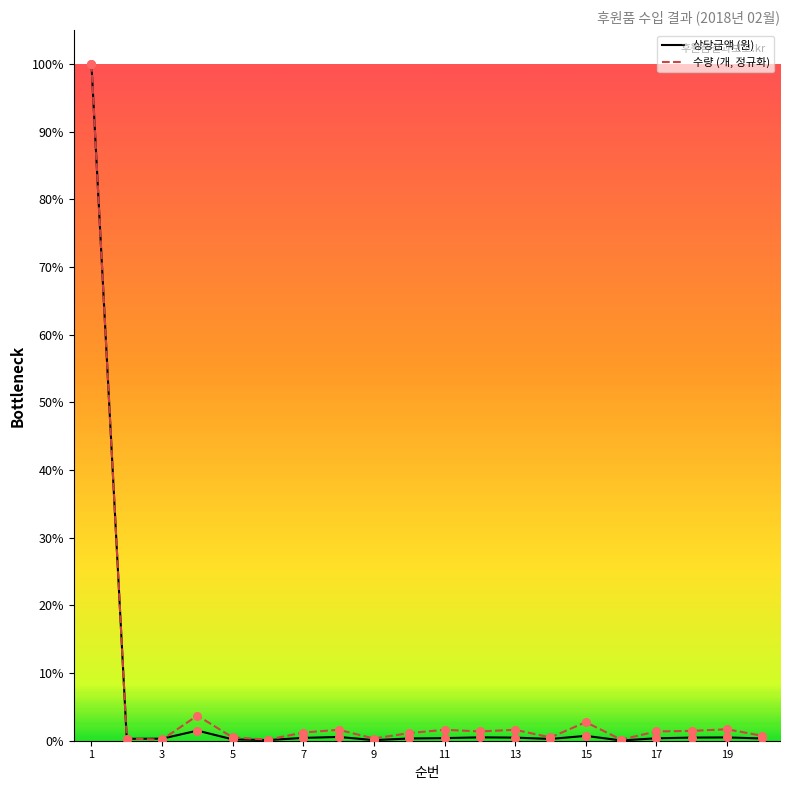

What are all the series names shown in the legend?

상당금액 (원), 수량 (개, 정규화)